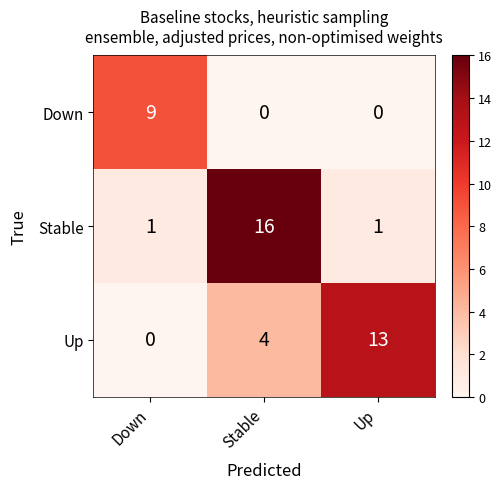

Reading left to right, extract all data points from this chart.

Down: Down=9	Stable=0	Up=0
Stable: Down=1	Stable=16	Up=1
Up: Down=0	Stable=4	Up=13